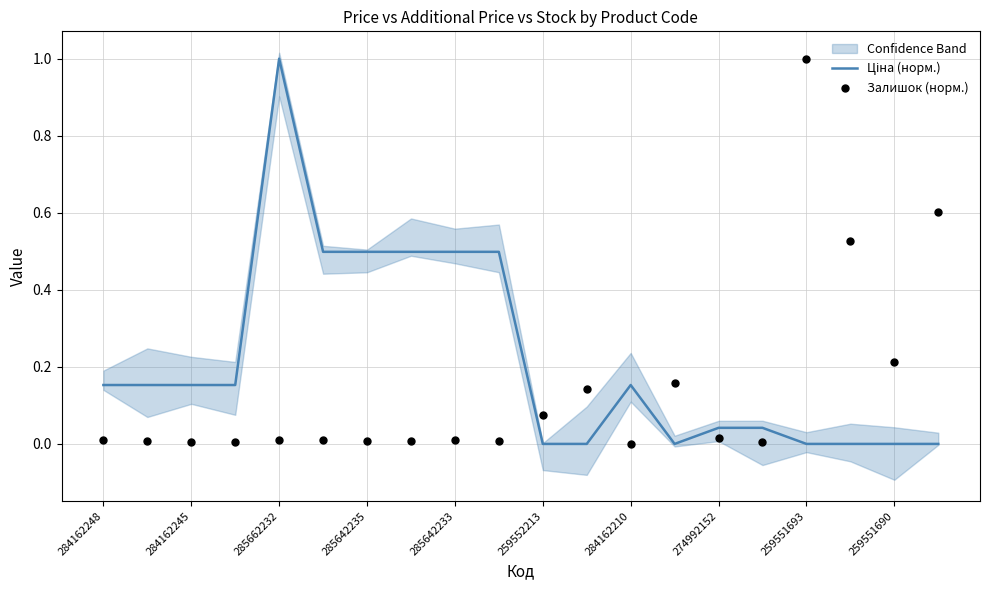

Which series has the widest spread of Y values?

Ціна (норм.)